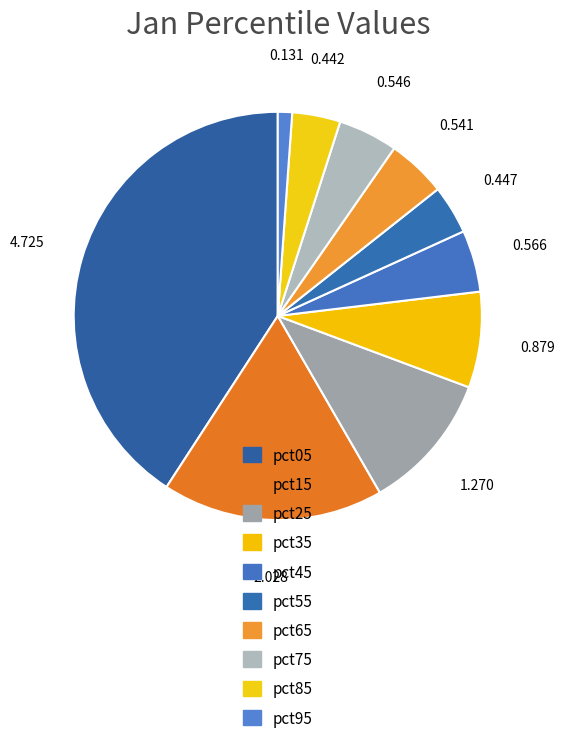

To the nearest percent, what portion does pct95 represent?

1%